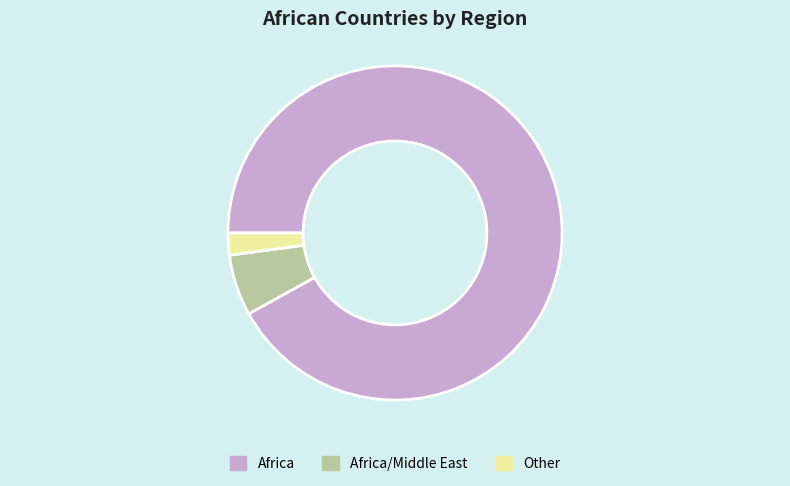

Is there any slice that represents more than half of the pie?

Yes